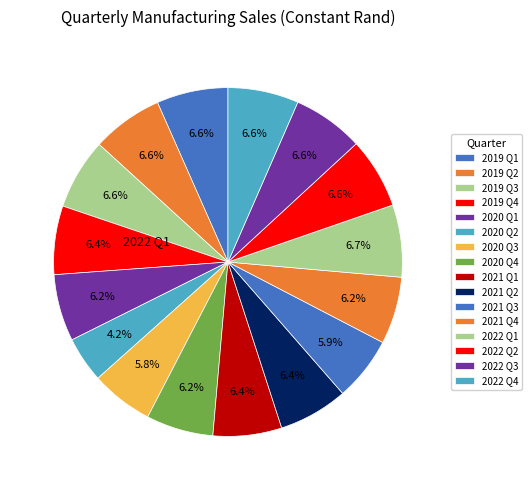

How many slices are in this pie chart?

16